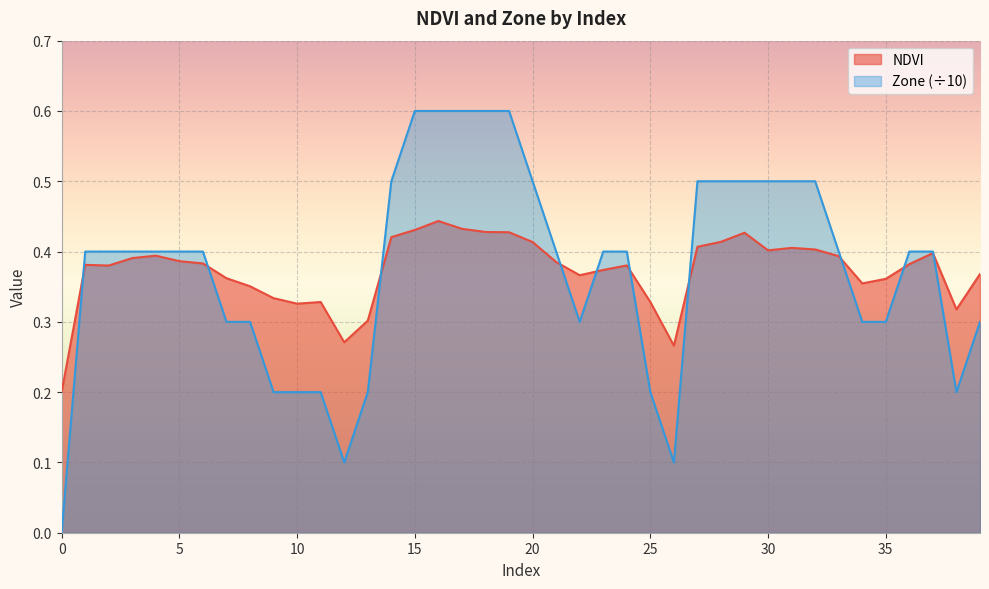

True or false: Zone has more than 2 points higher than both neighbors.

False